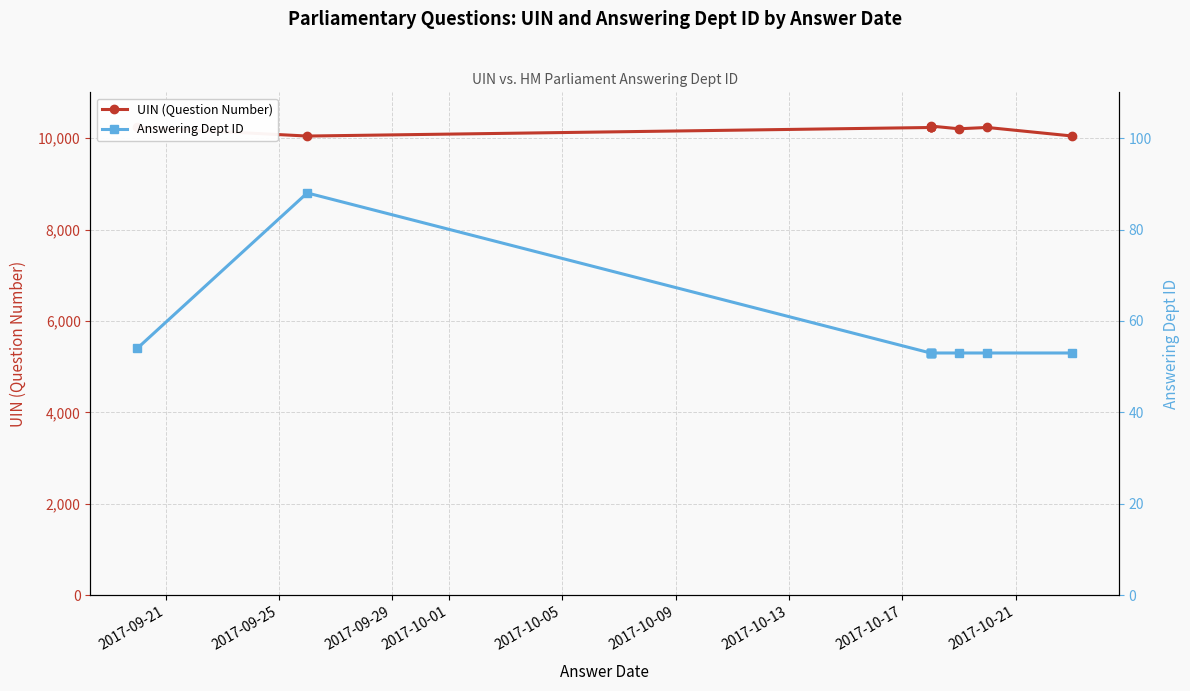

What is the total value across all series at 2017-09-25?

10132